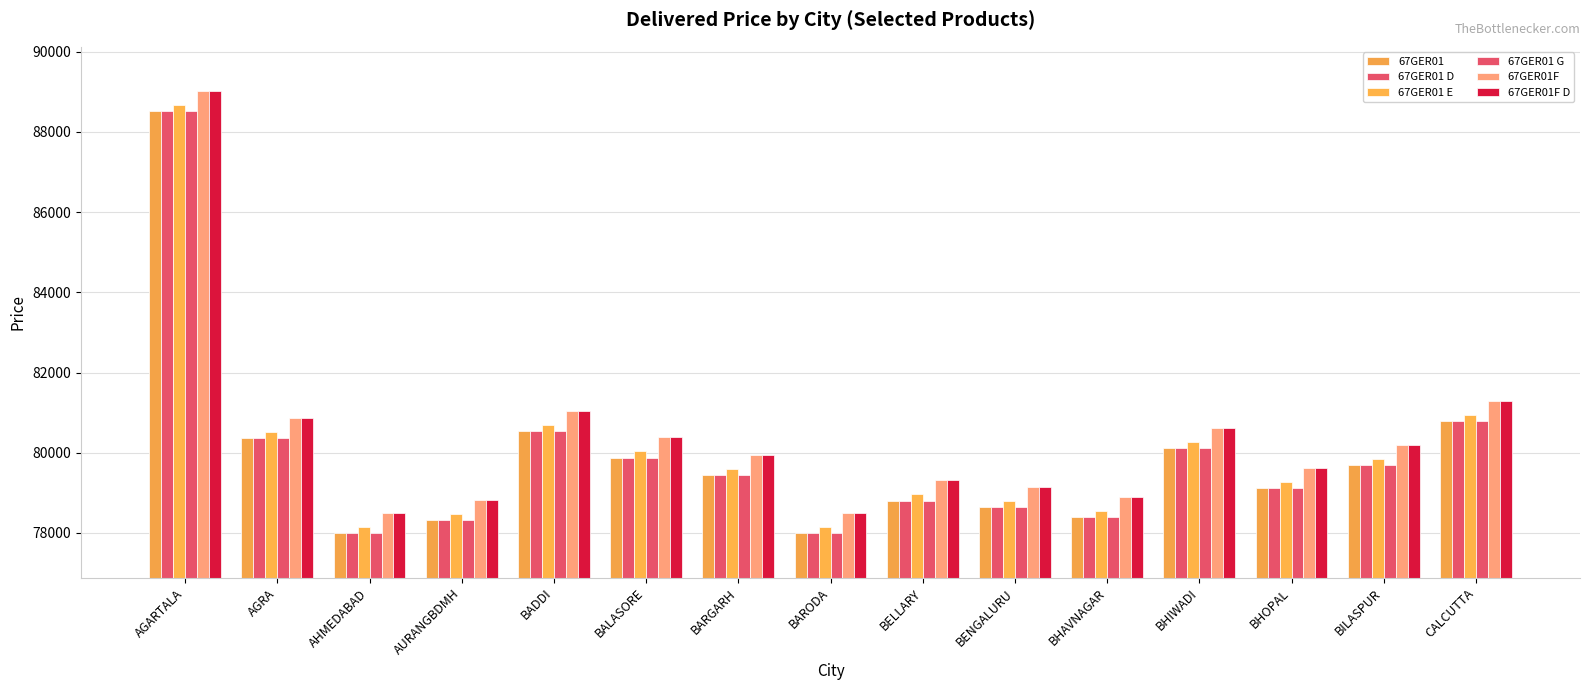

How many groups of bars are there?

15